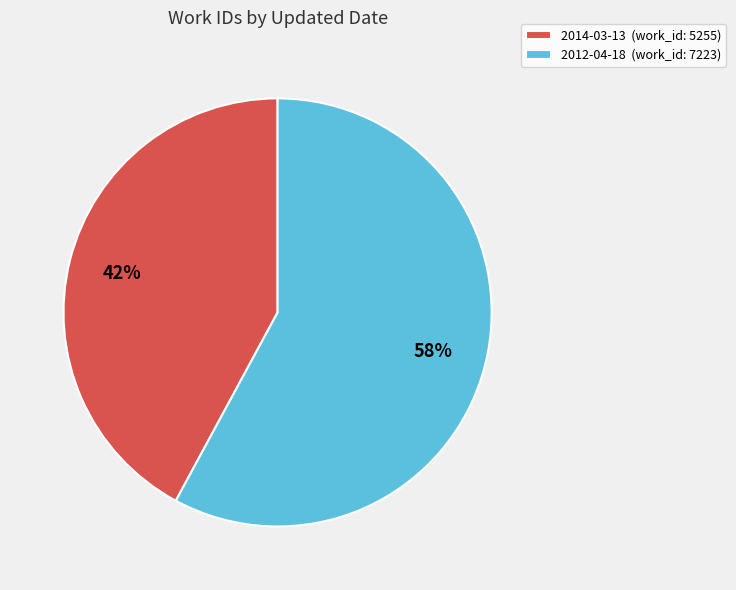

Is the sum of 2012-04-18 and 2014-03-13 greater than half?

Yes